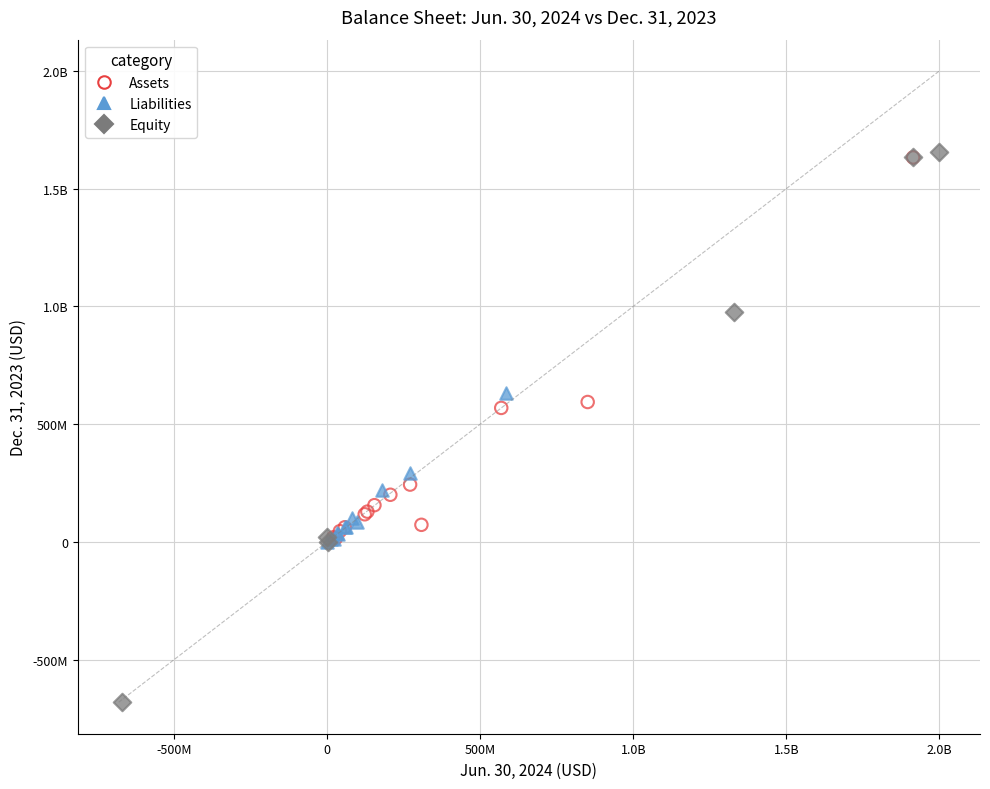

What are all the series names shown in the legend?

Assets, Liabilities, Equity